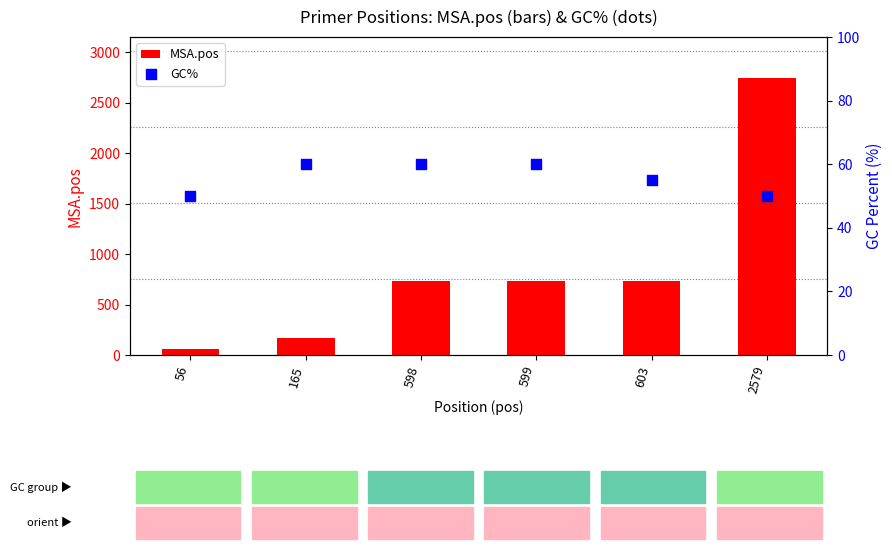

What is the total value across all series at 165?

226